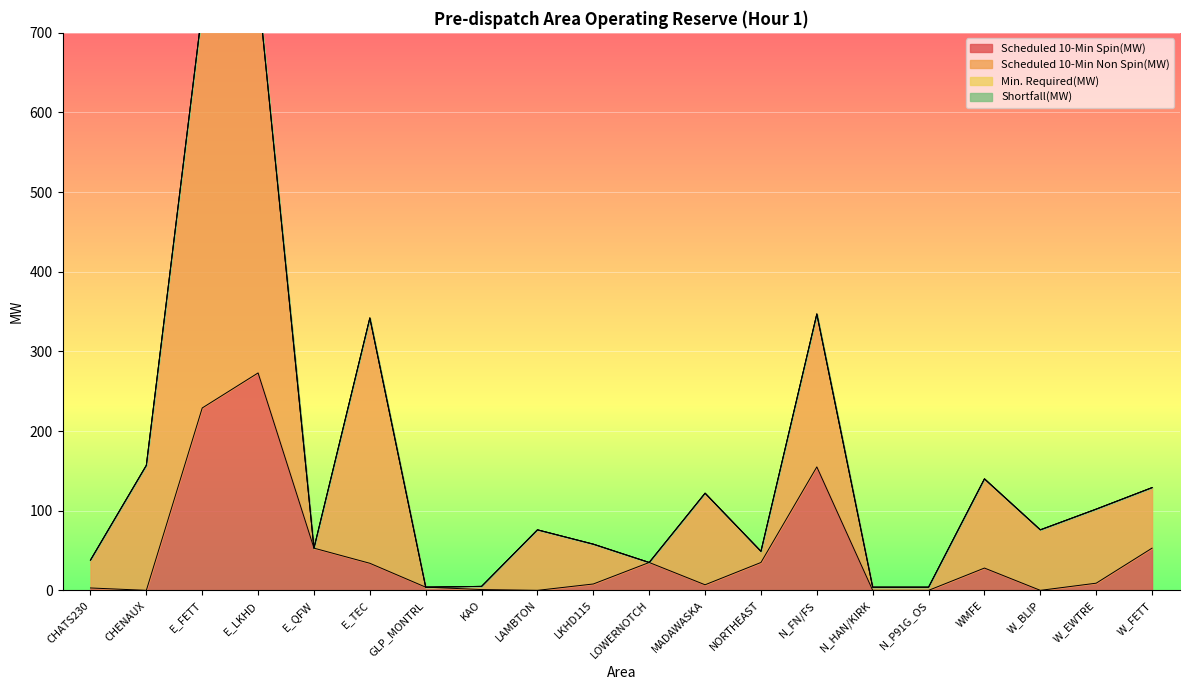

Is it true that Scheduled 10-Min Spin(MW) equals 273 at E_LKHD?

True